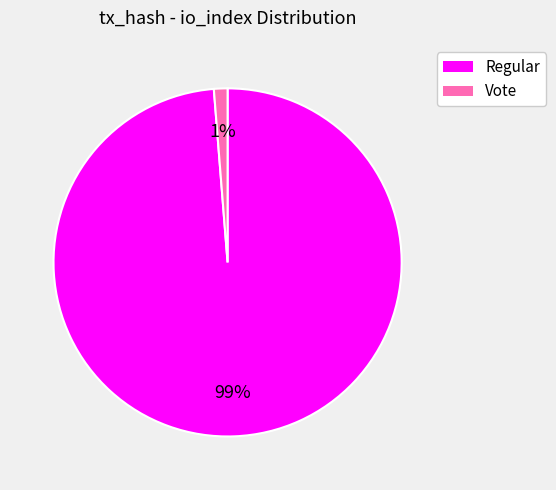

Is there any slice that represents more than half of the pie?

Yes